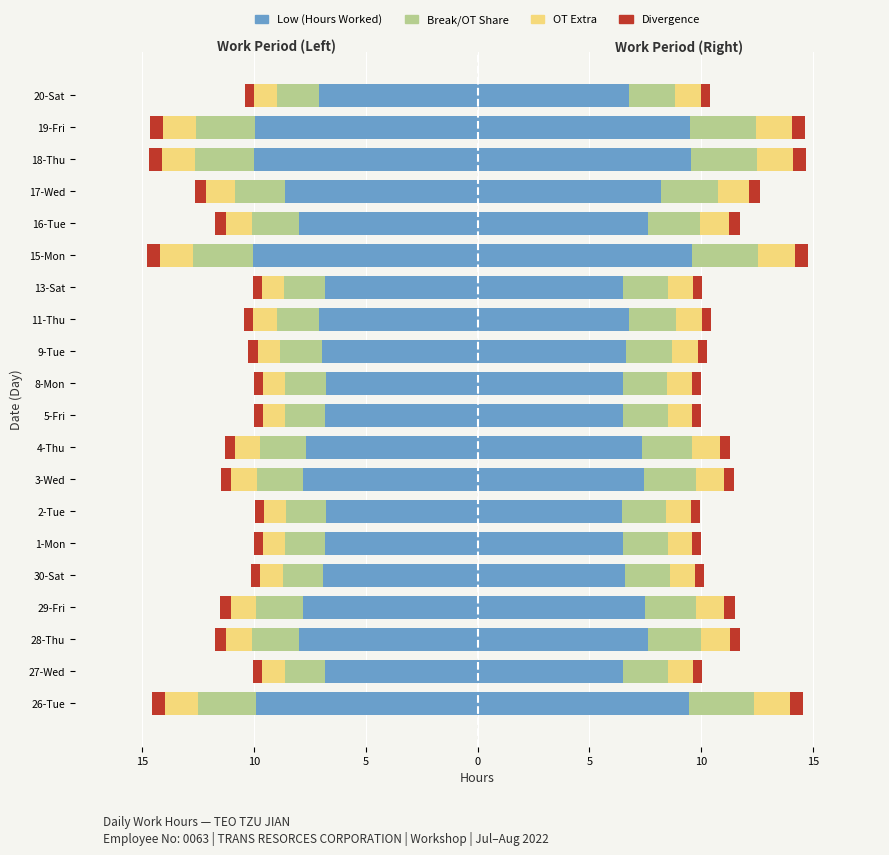

Count the number of categories in the chart.

20